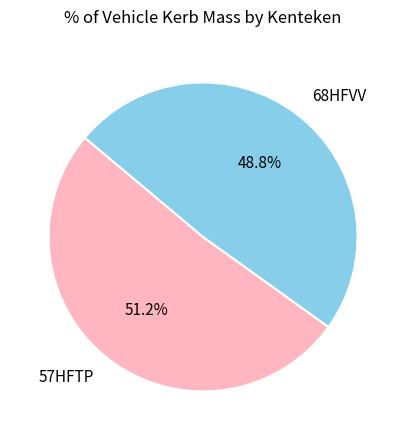

Approximately how many times larger is the value at 68HFVV compared to 57HFTP?

1.0